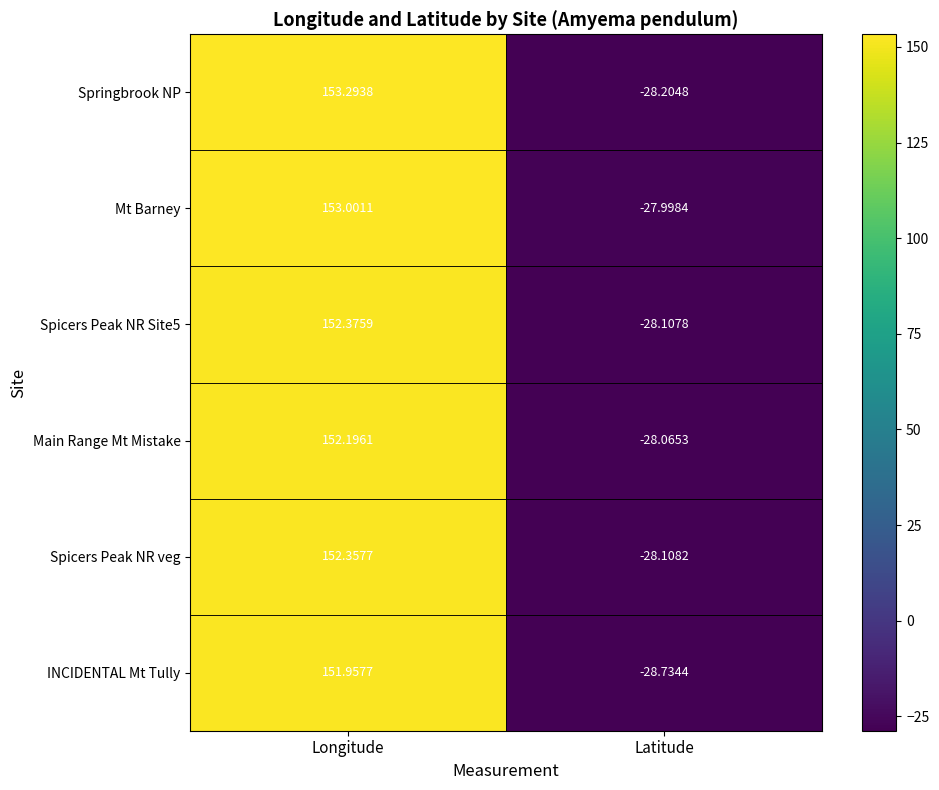

List the labels in order of Spicers Peak NR Site5 value, smallest first.

Latitude, Longitude